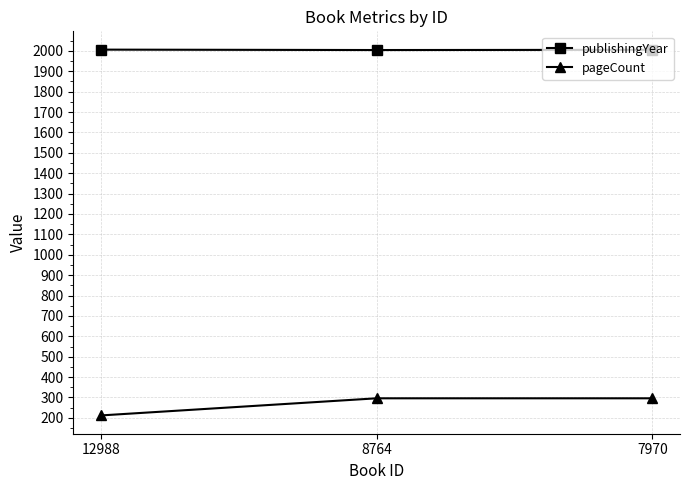

What is the greatest value displayed?

2006